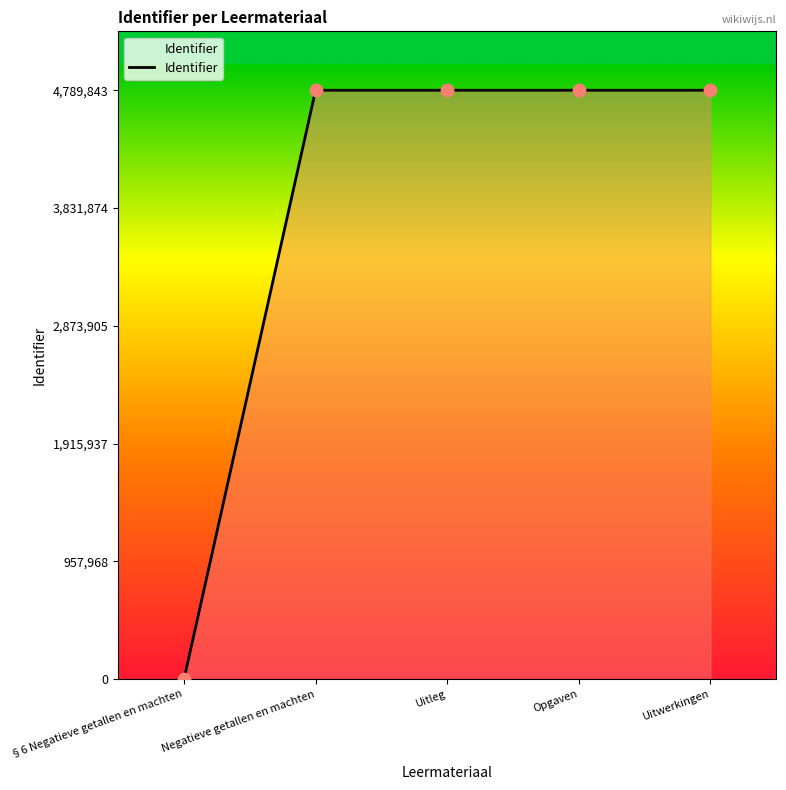

What is the change in value from §6 Negatieve getallen en machten to Uitwerkingen?

+4789843